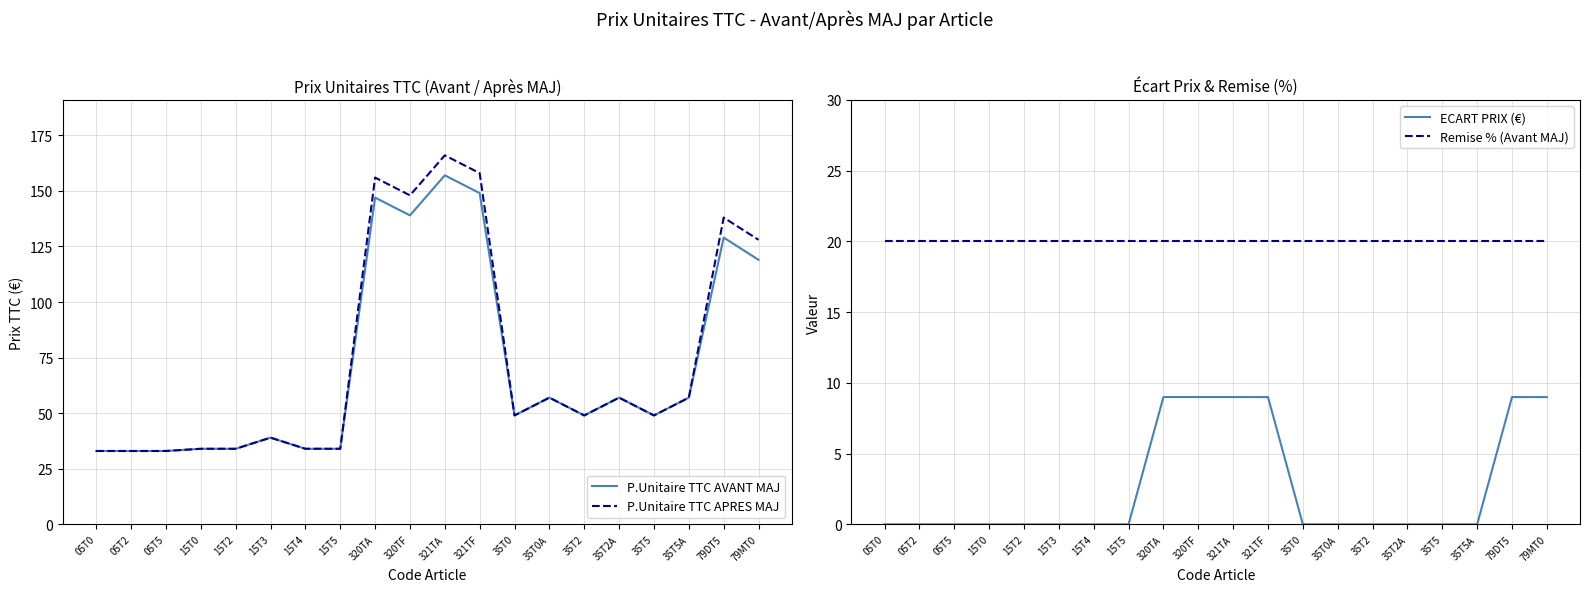

True or false: P.Unitaire TTC AVANT MAJ has more than 2 points higher than both neighbors.

True